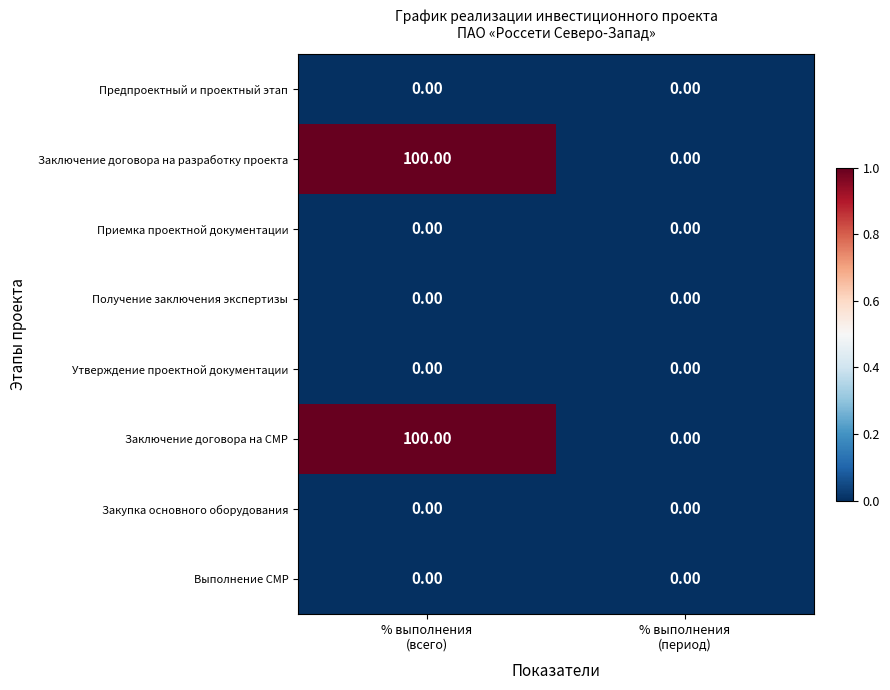

What is the difference between the maximum and minimum values in the Заключение договора на разработку проекта series?

100